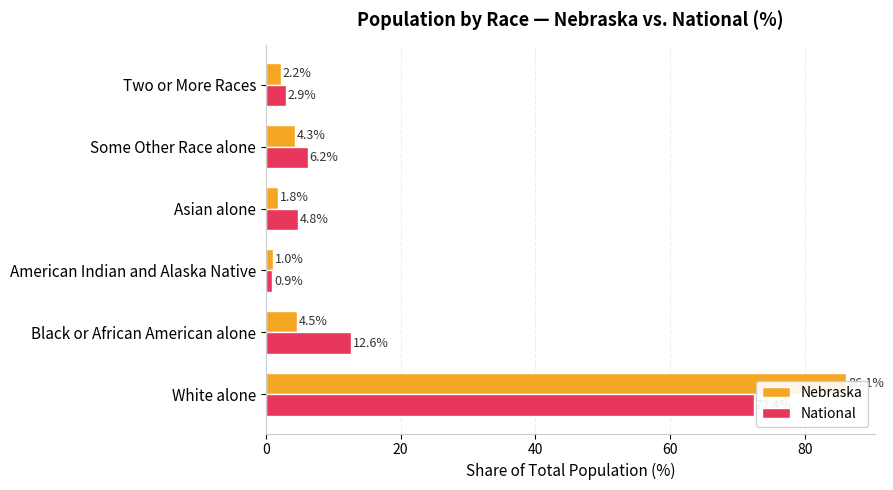

Rank the series by their average value, from highest to lowest.

Nebraska, National